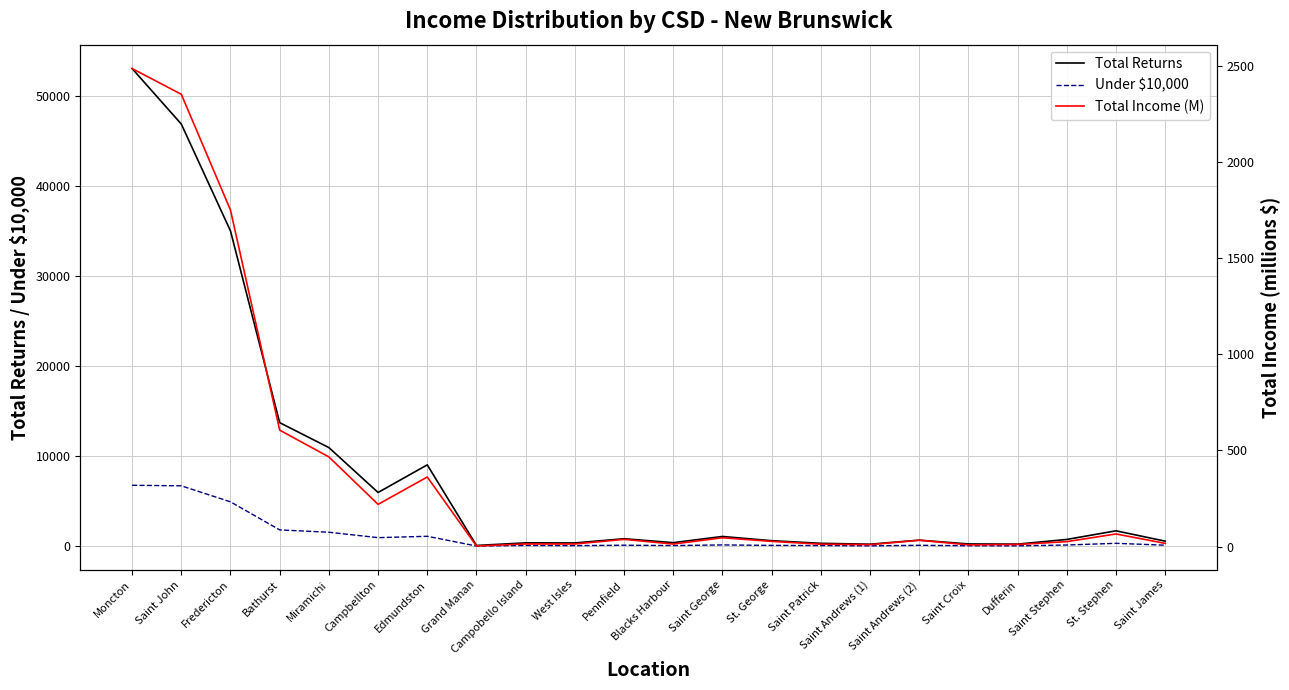

Which series has the largest total across all categories?

Total Returns